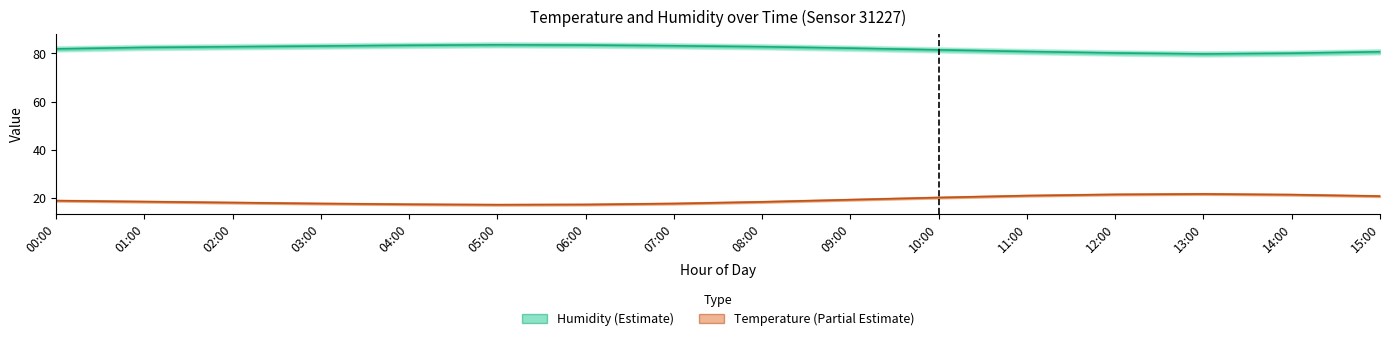

What is the difference between the second highest and minimum values in the humidity_lower series?

3.7